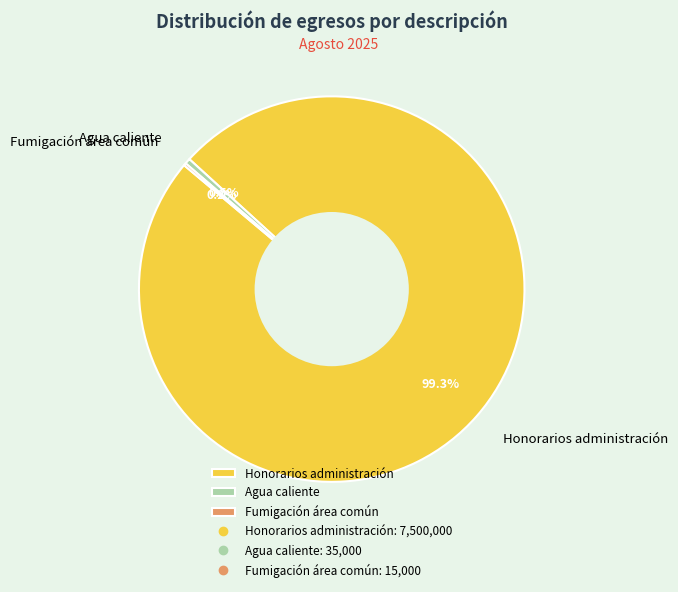

Which slice is the largest?

Honorarios administración